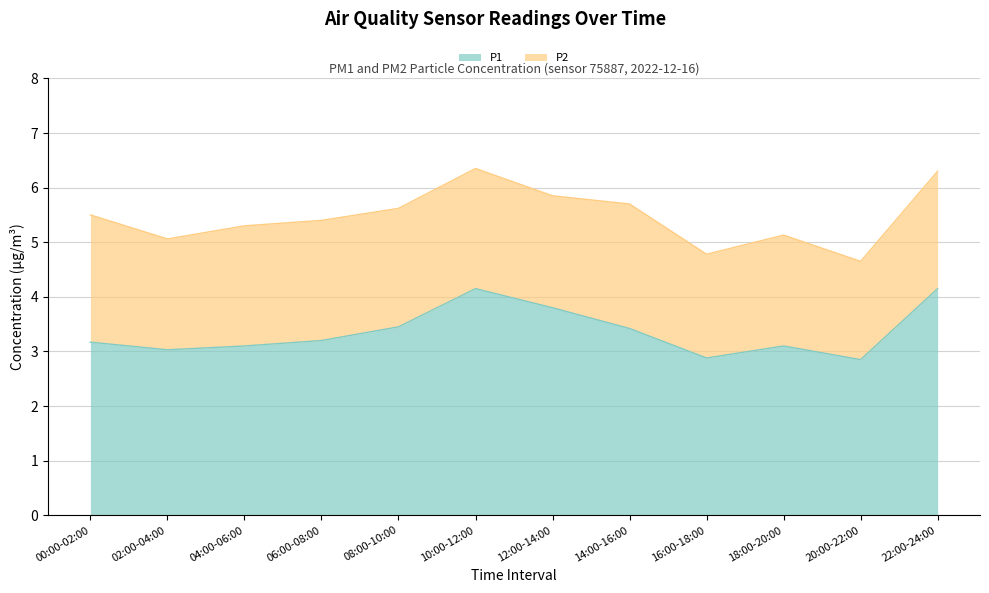

How many lines are shown in the chart?

2